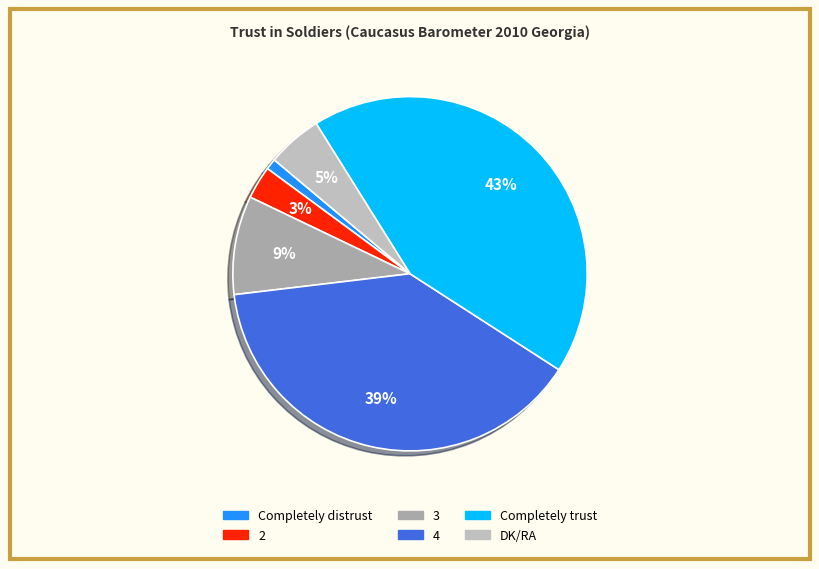

Is there any slice that represents more than half of the pie?

No